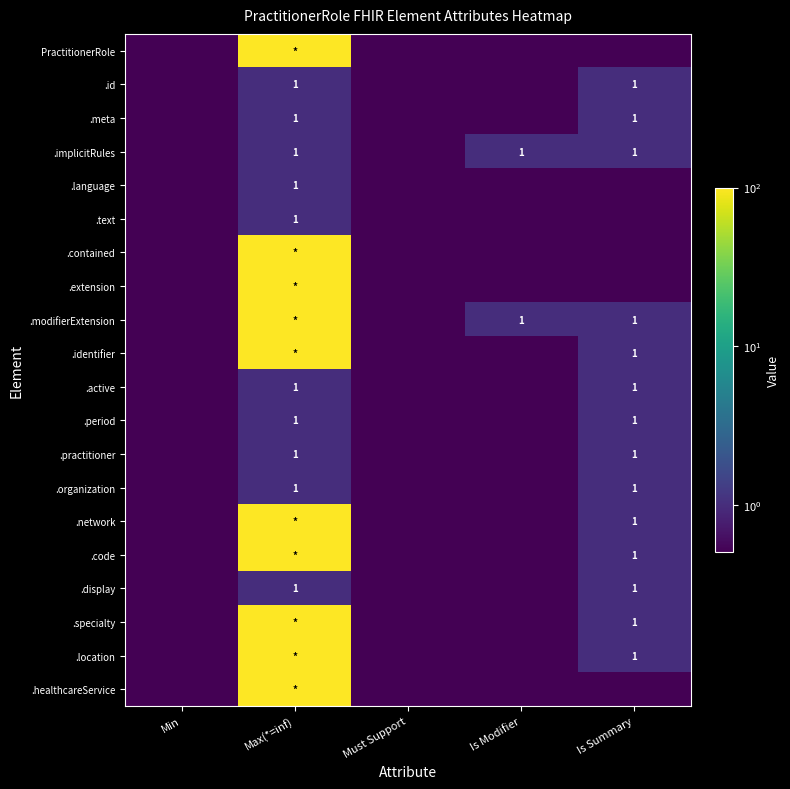

What is the total value across all series at Min?

10.0